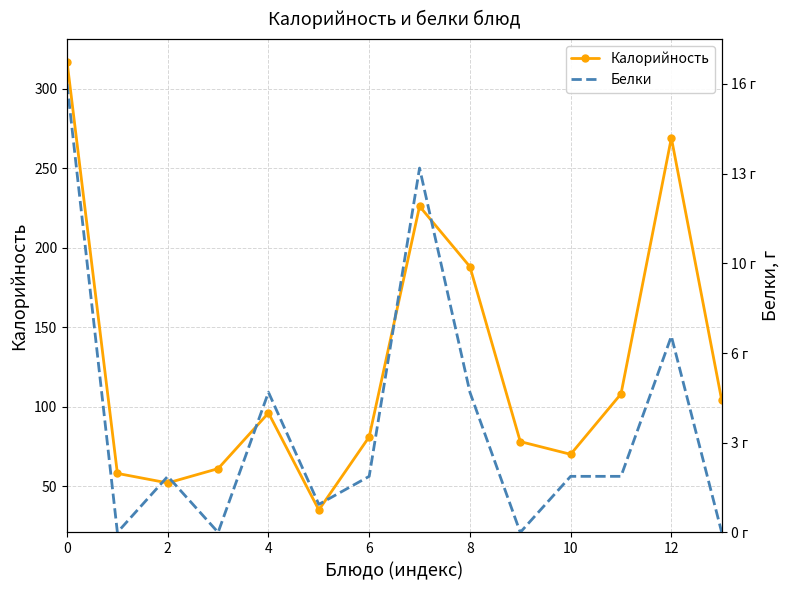

In Калорийность, how many points are lower than both neighbors (excluding endpoints)?

3